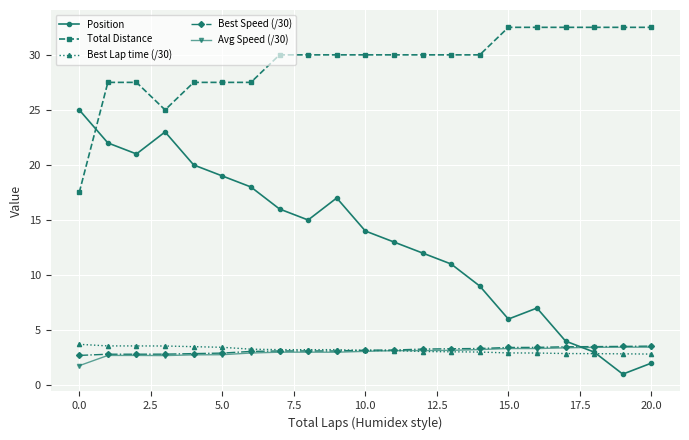

Does the chart display data point markers on the line(s)?

Yes